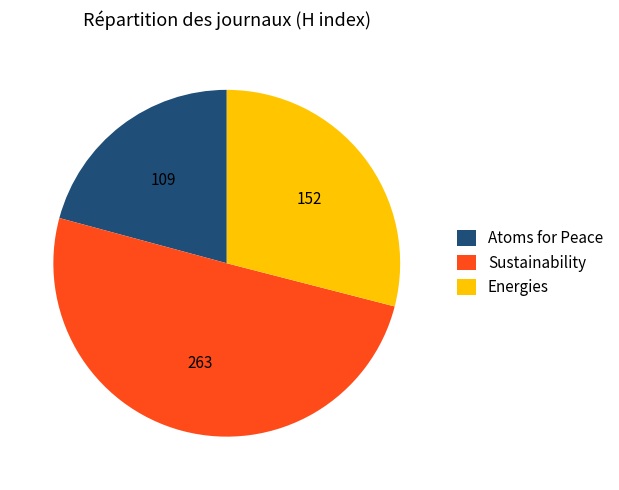

How many segments does this pie chart have?

3